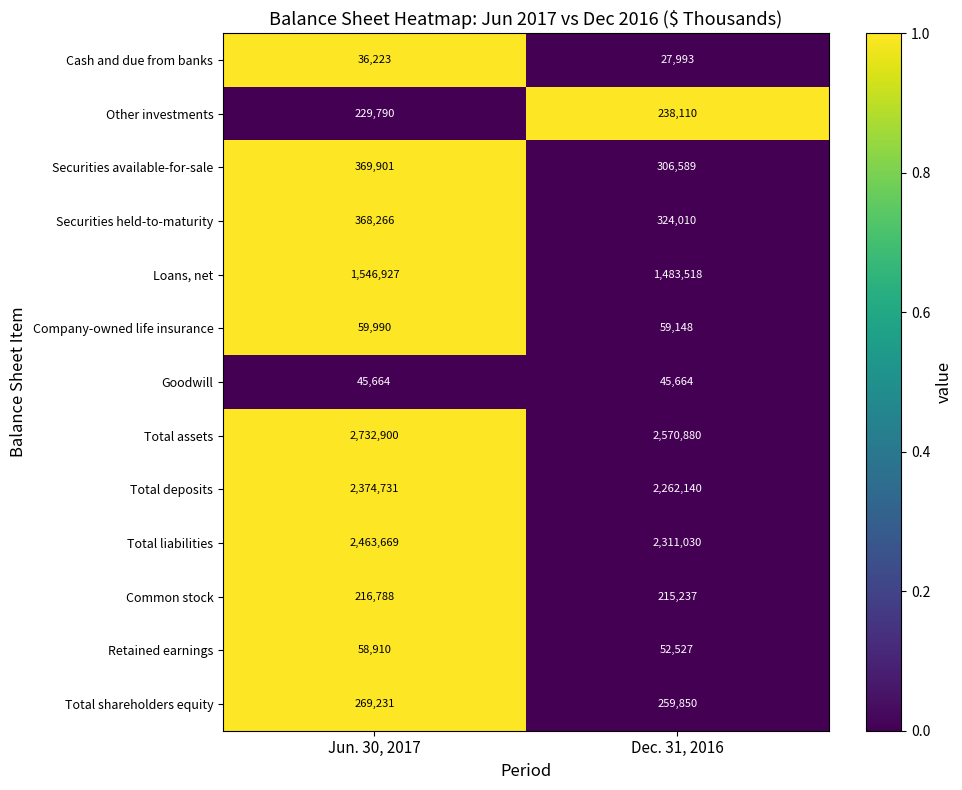

True or false: Total liabilities has a value of 4181090 at Jun. 30, 2017.

False